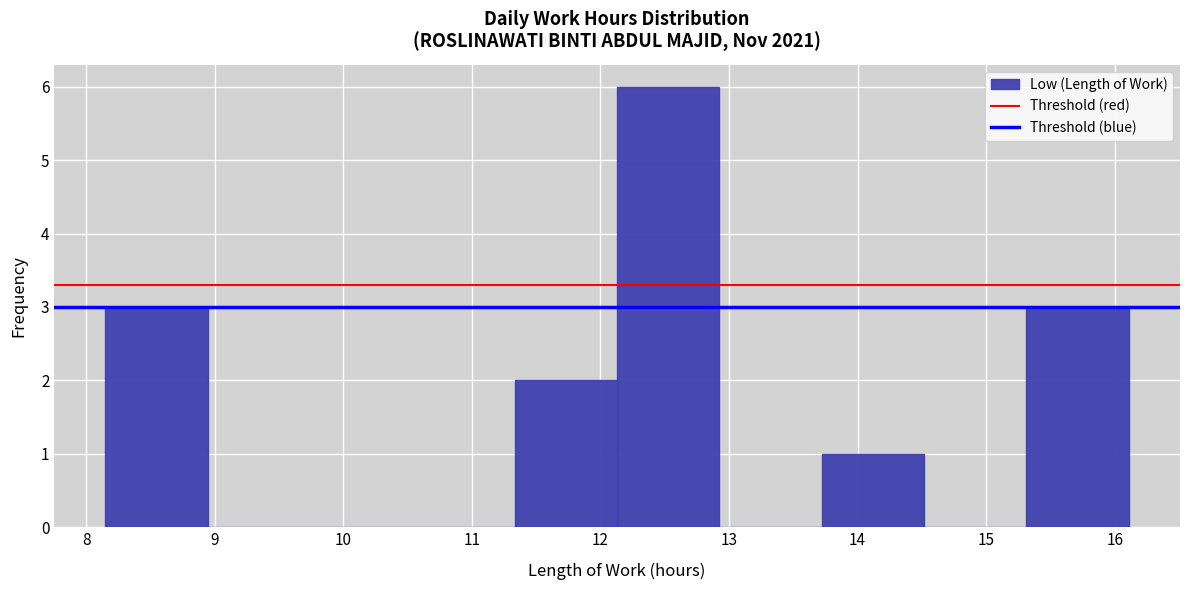

Reading left to right, list every bar in this chart as the range it spans on the x-axis followed by its height. Neither the bar edges nor the heights are printed on the chart, so give them approximately, as read against the axes.

8.2 to 8.9: 3
8.9 to 9.7: 0
9.7 to 10.5: 0
10.5 to 11.3: 0
11.3 to 12.1: 2
12.1 to 12.9: 6
12.9 to 13.7: 0
13.7 to 14.5: 1
14.5 to 15.3: 0
15.3 to 16.1: 3